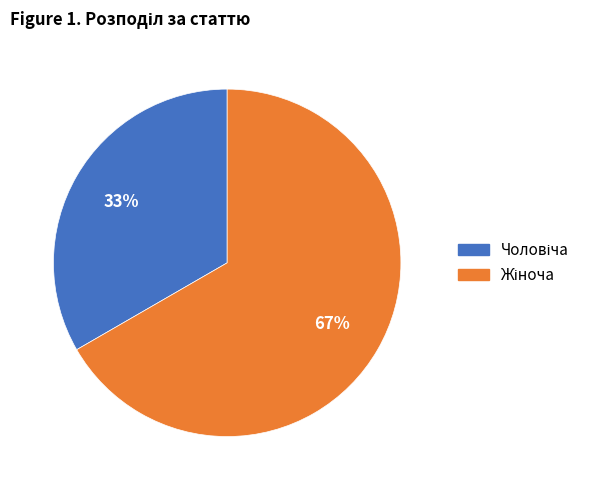

To the nearest percent, what is the average slice percentage?

50%